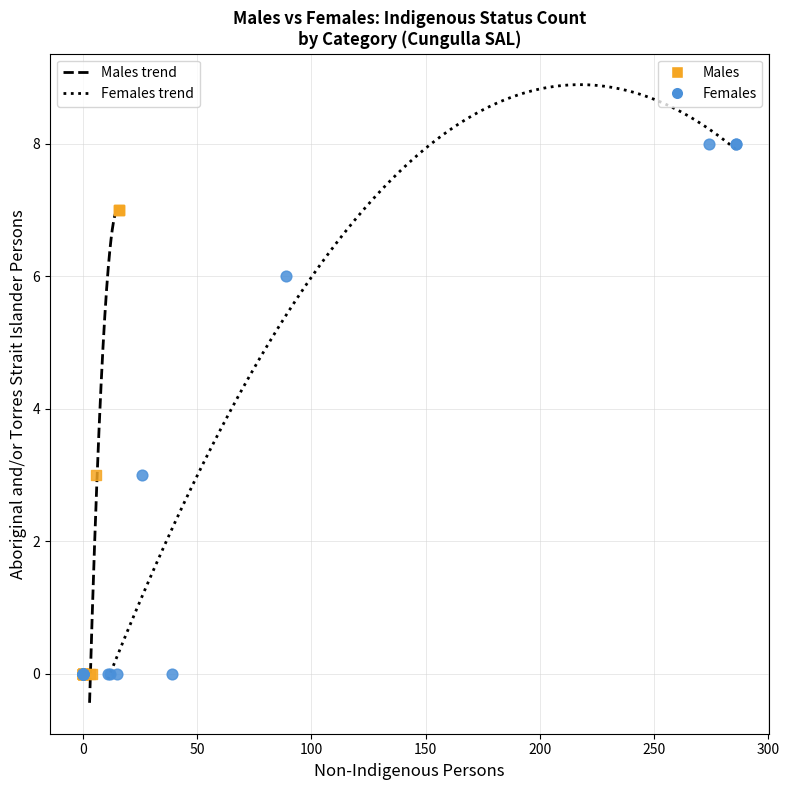

What are all the series names shown in the legend?

Males, Females